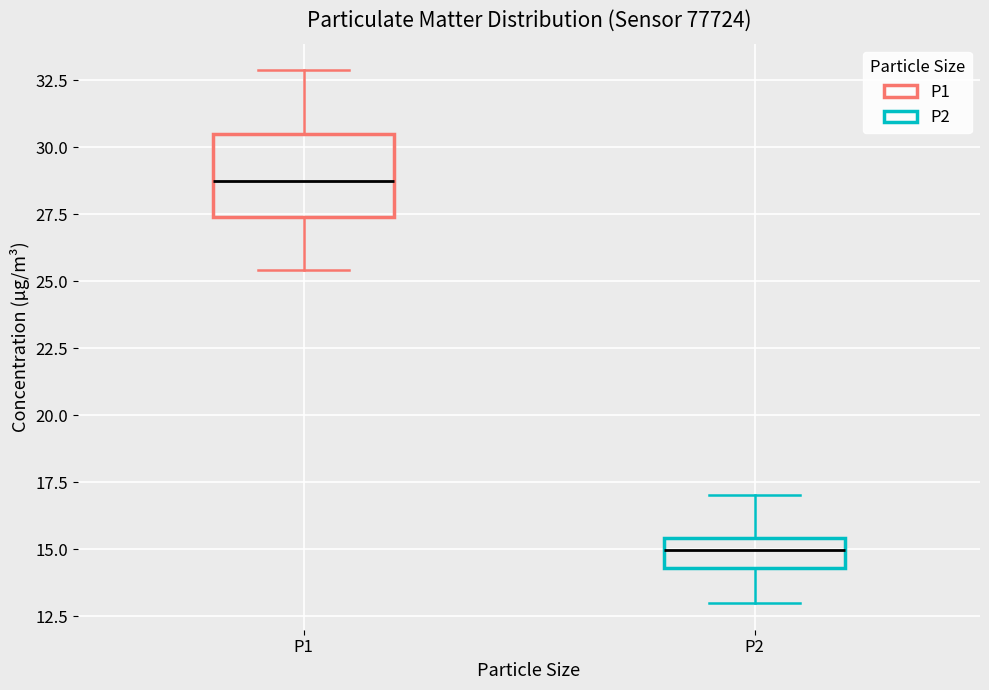

Comparing the boxes themselves (not the whiskers), which one is the tallest?

P1